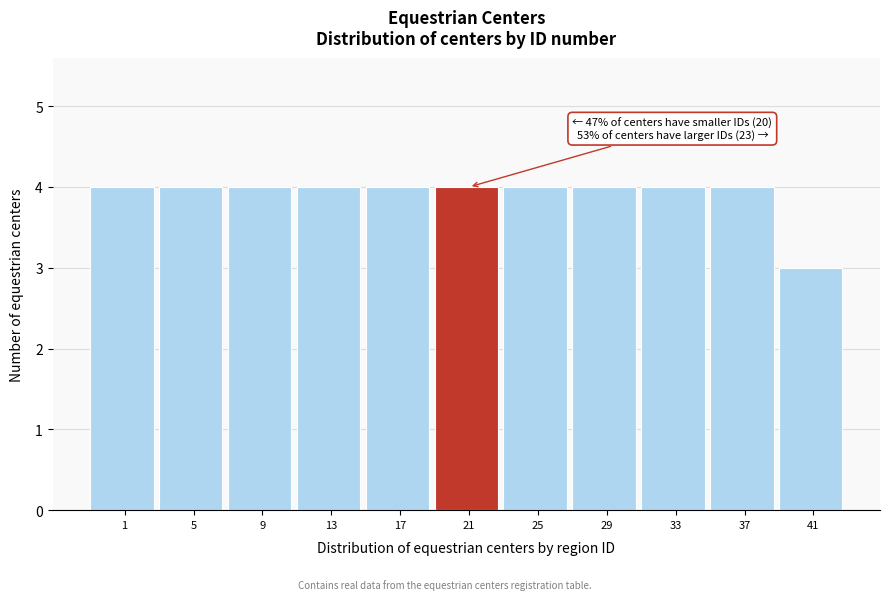

Reading left to right, transcribe all the data shown in this chart.

1=4	5=4	9=4	13=4	17=4	21=4	25=4	29=4	33=4	37=4	41=3